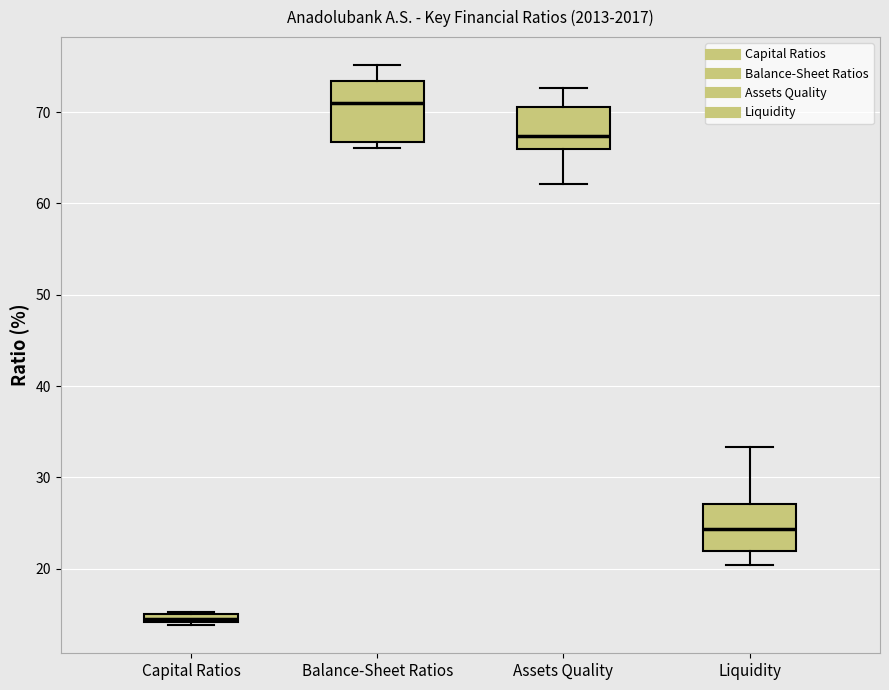

Where does the median line of the box for Assets Quality sit on the y-axis? The values are not printed on the chart, so give them approximately, as read against the axis.

67